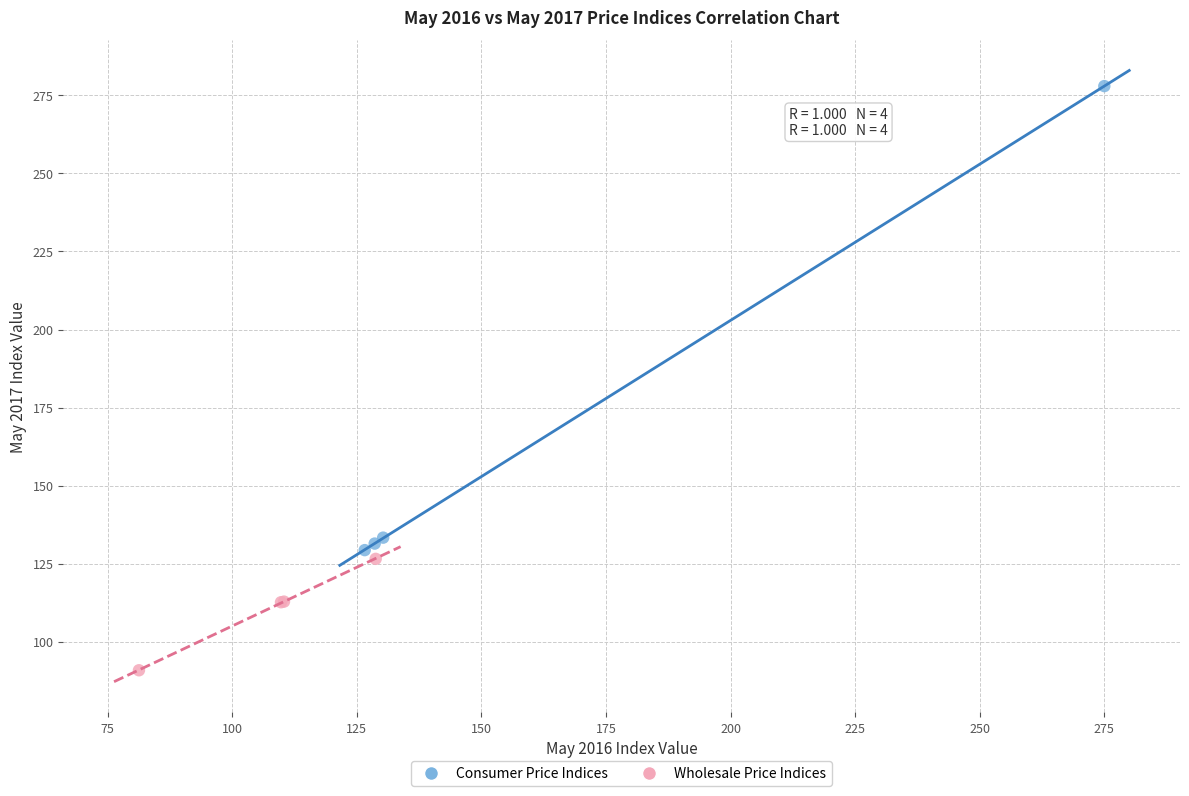

Which series reaches the maximum Y coordinate?

Consumer Price Indices